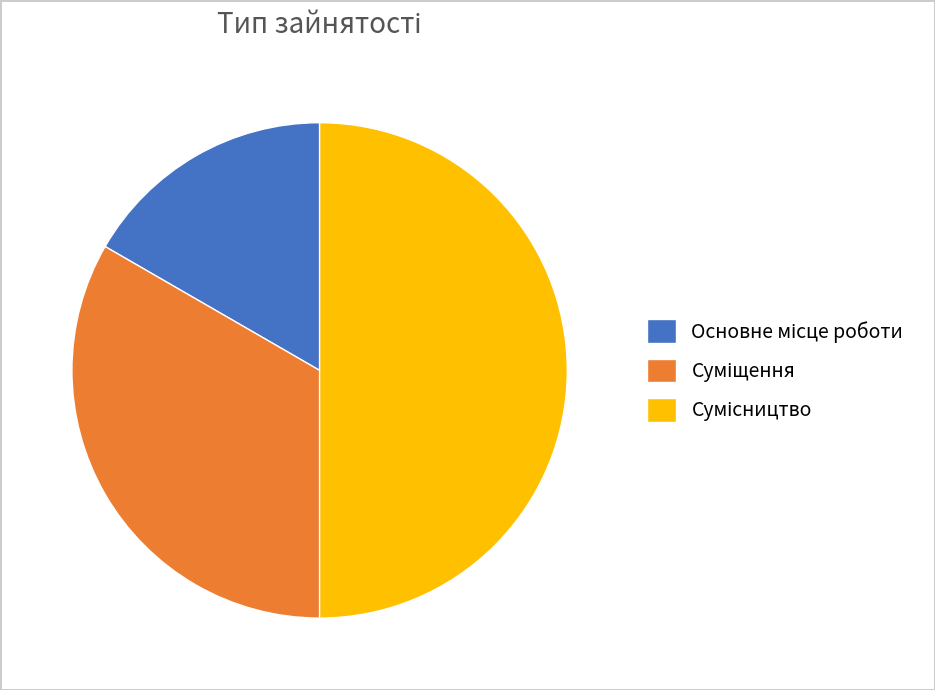

What is the change in value from Основне місце роботи to Суміщення?

+1